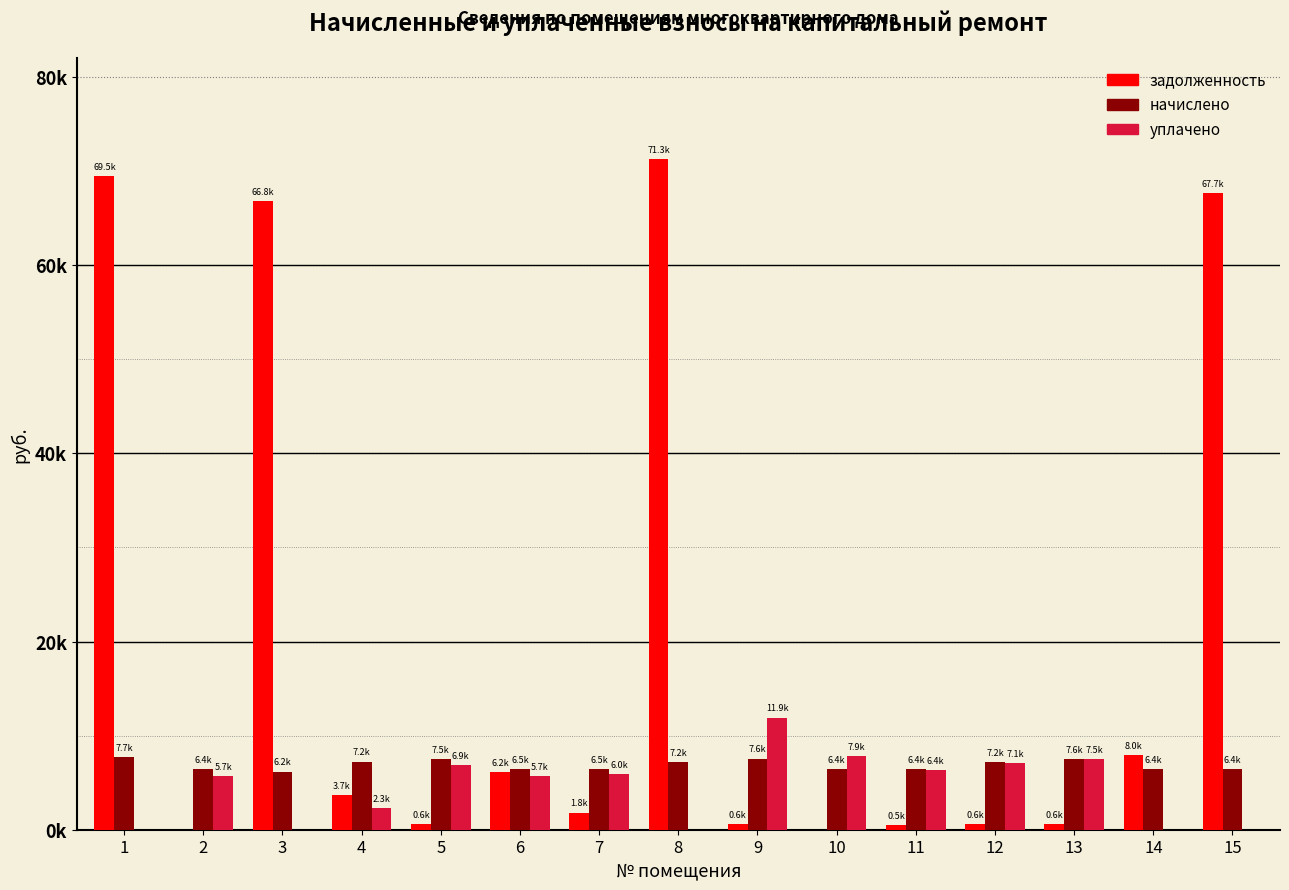

Is it true that уплачено equals 5675.9 at 6?

True